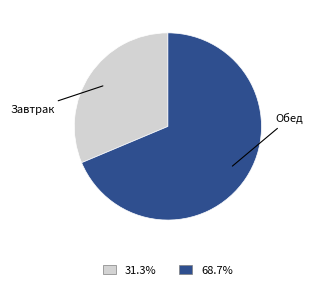

Does any single category account for the majority?

Yes